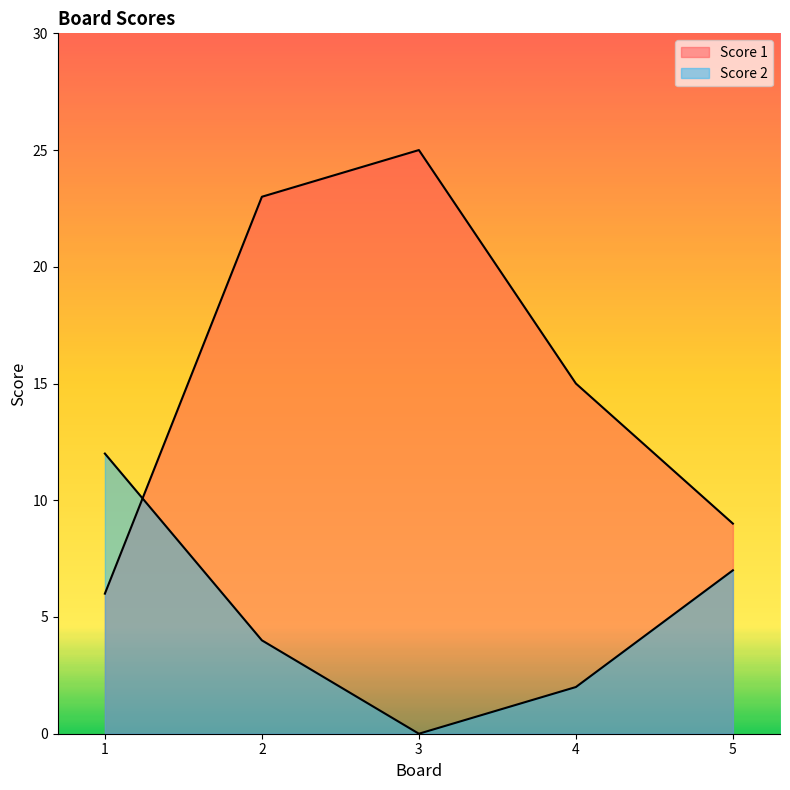

What is the greatest value displayed?

25